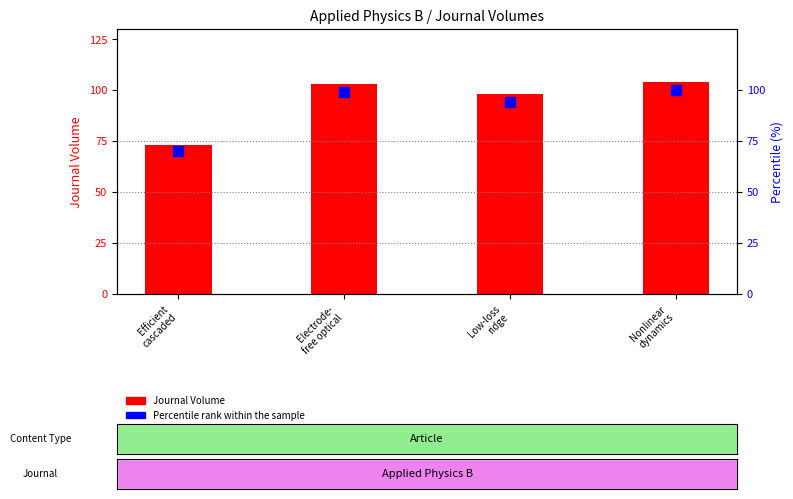

Which series contains the highest Y value?

Journal Volume